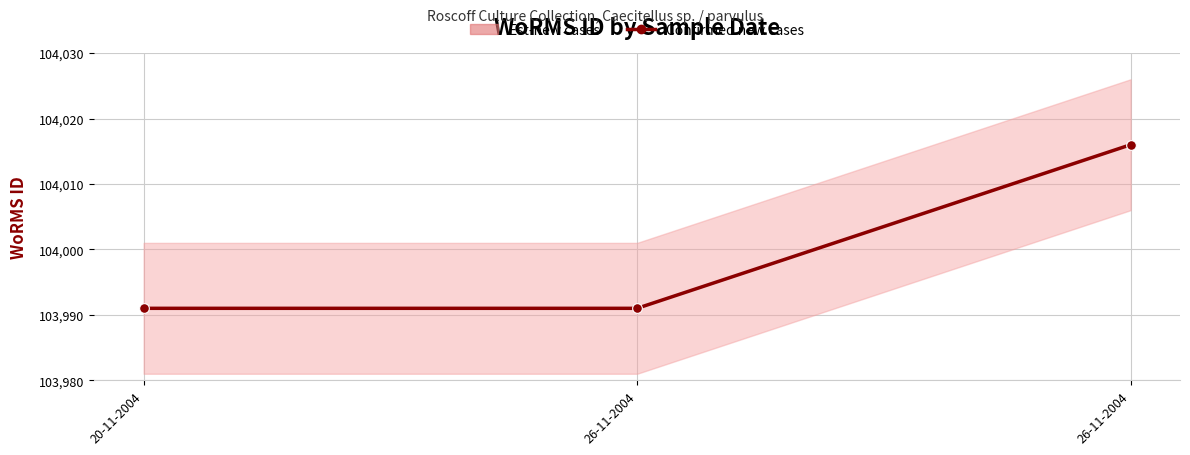

What is the label of the 3rd point from the left?

26-11-2004